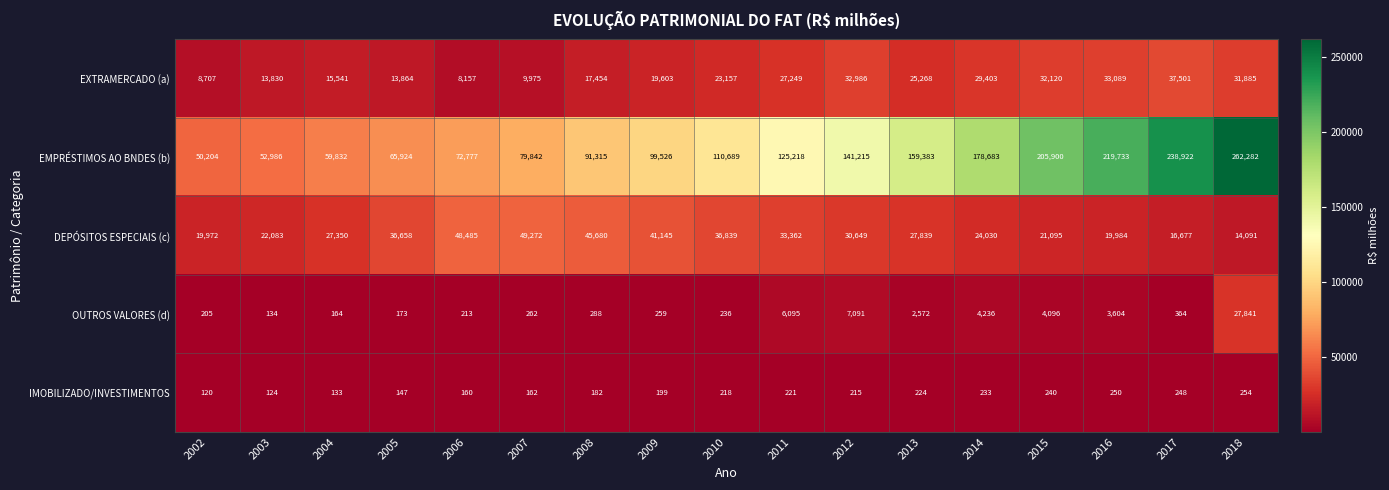

At which label does DEPÓSITOS ESPECIAIS (c) first exceed 27839?

2005